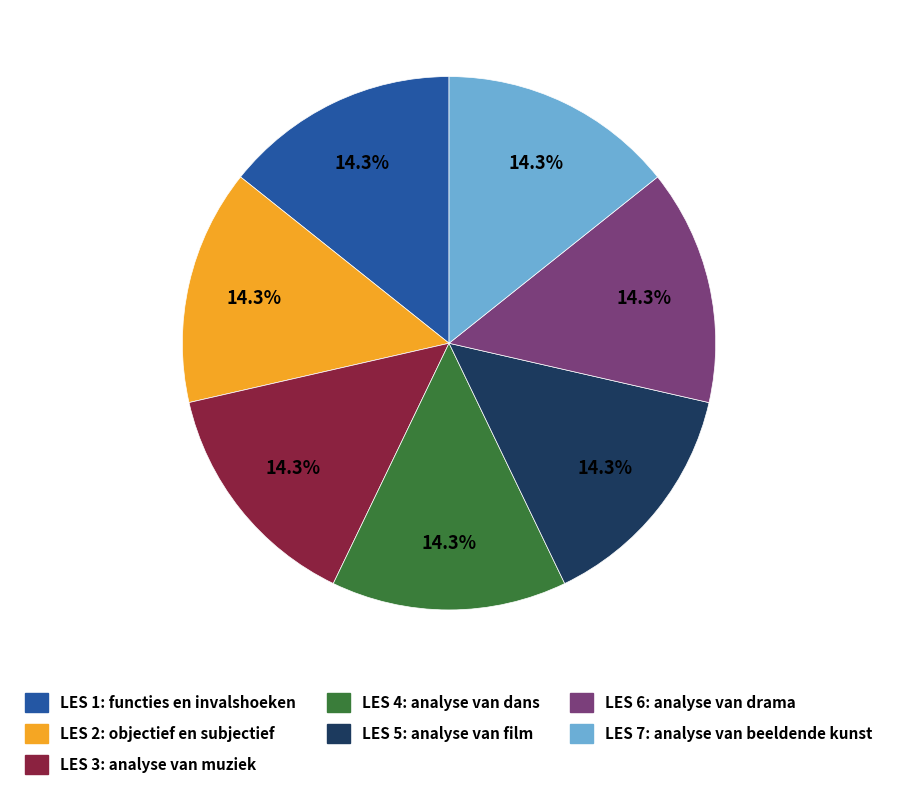

Combined, do LES 5: analyse van film and LES 3: analyse van muziek account for over 50%?

No